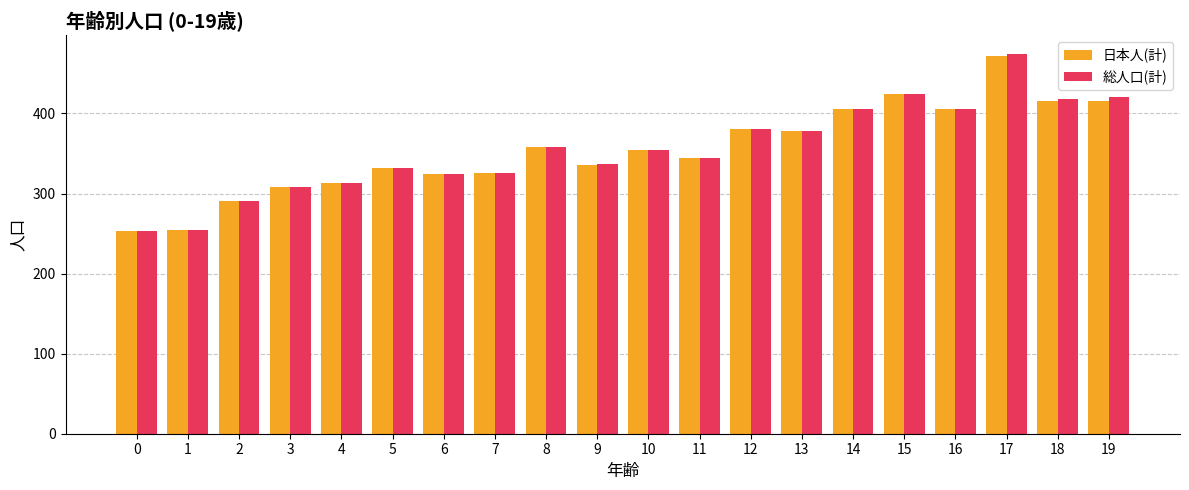

At which category does the chart reach its peak across all series?

17